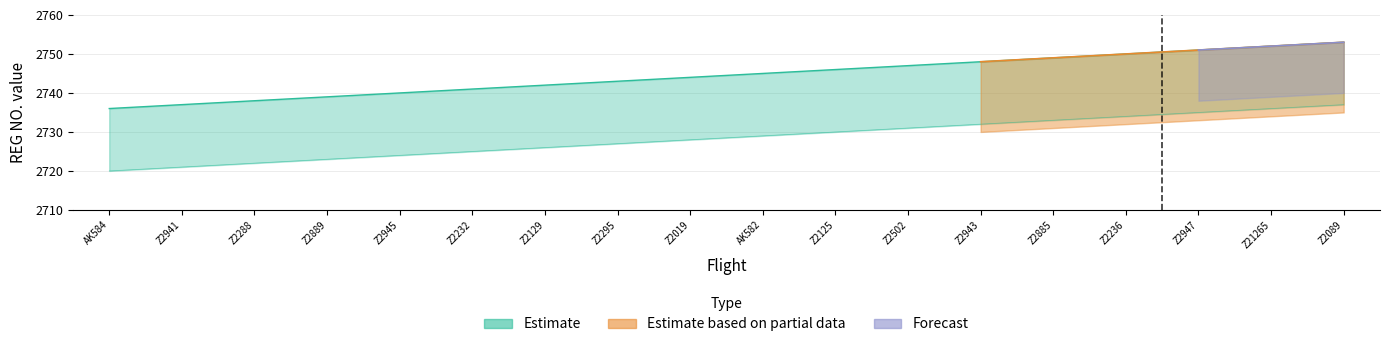

What is the total value across all series at Z2889?

2739